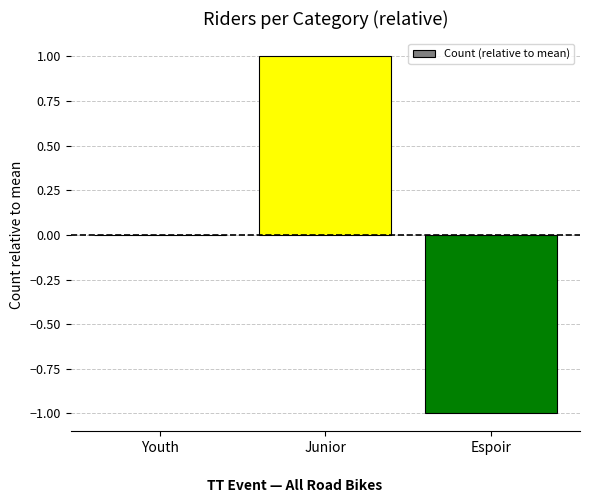

Between Espoir and Junior, which is larger?

Junior